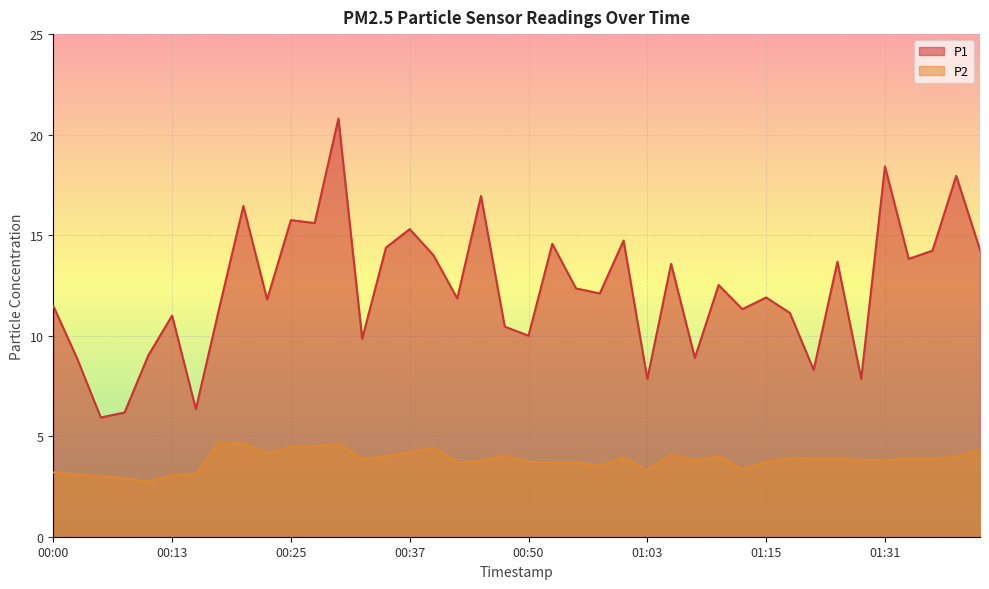

What are all the series names shown in the legend?

P1, P2